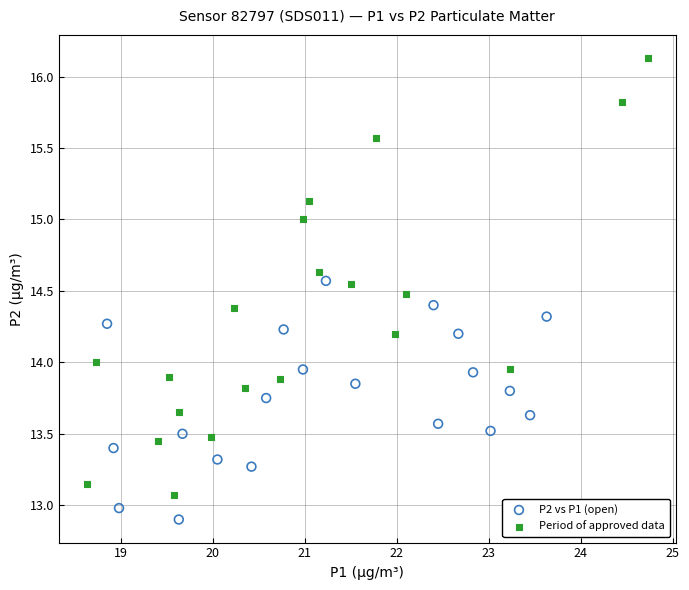

What are all the series names shown in the legend?

P2 vs P1 (open), Period of approved data